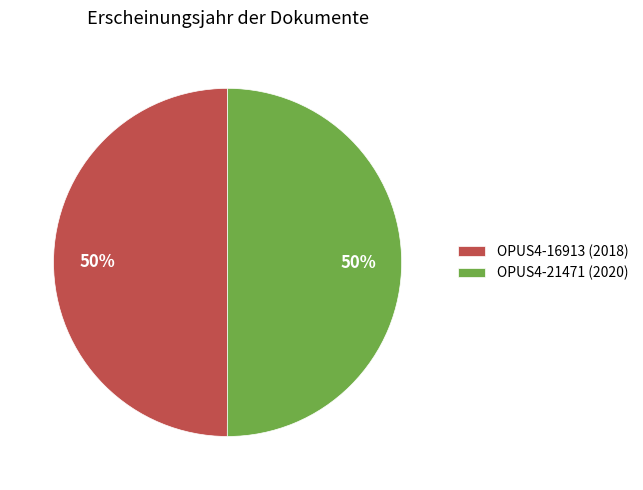

Combined, do OPUS4-21471 (2020) and OPUS4-16913 (2018) account for over 50%?

Yes